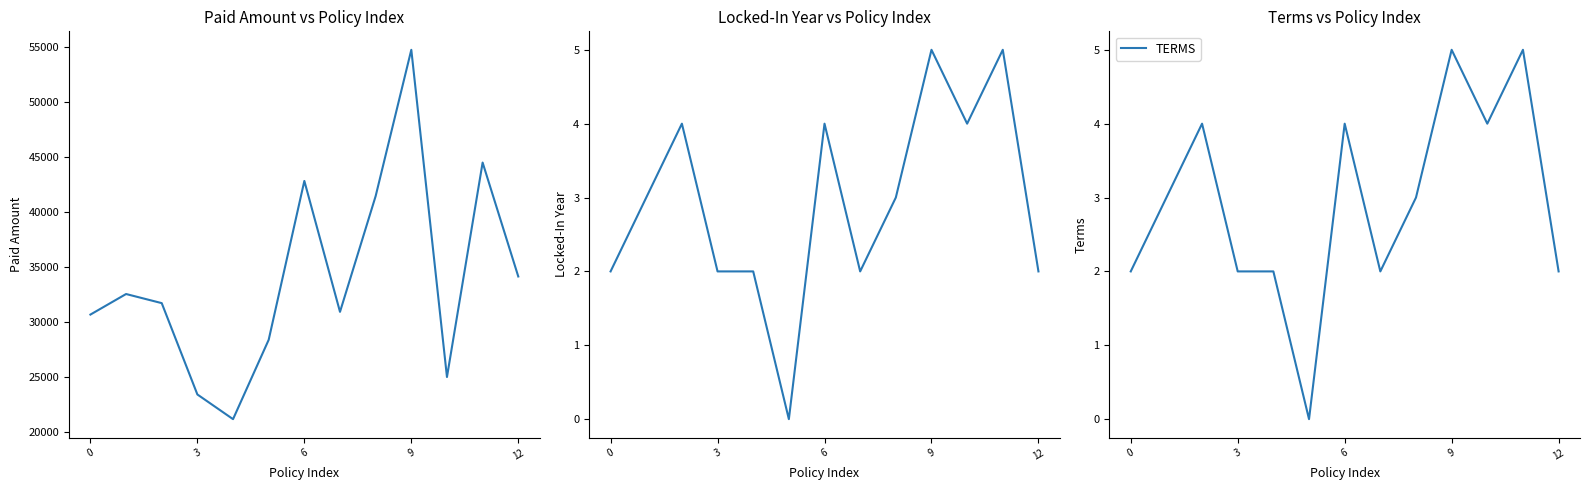

What is the greatest value displayed?

54739.9